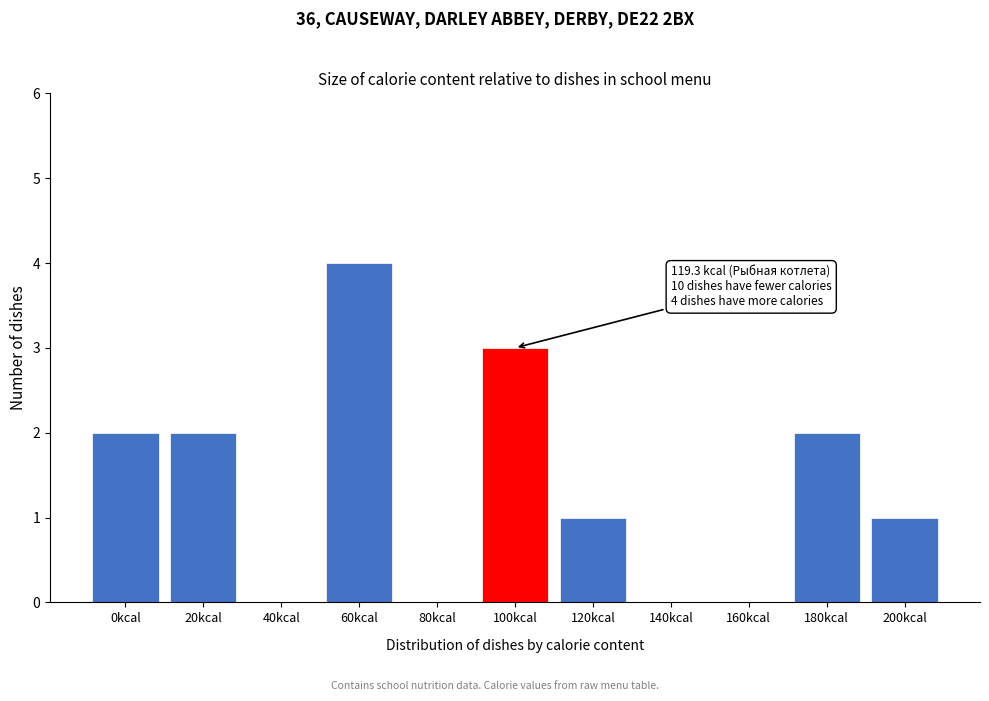

Reading right to left, list all the values displayed in this chart.

200kcal=1	180kcal=2	160kcal=0	140kcal=0	120kcal=1	100kcal=3	80kcal=0	60kcal=4	40kcal=0	20kcal=2	0kcal=2